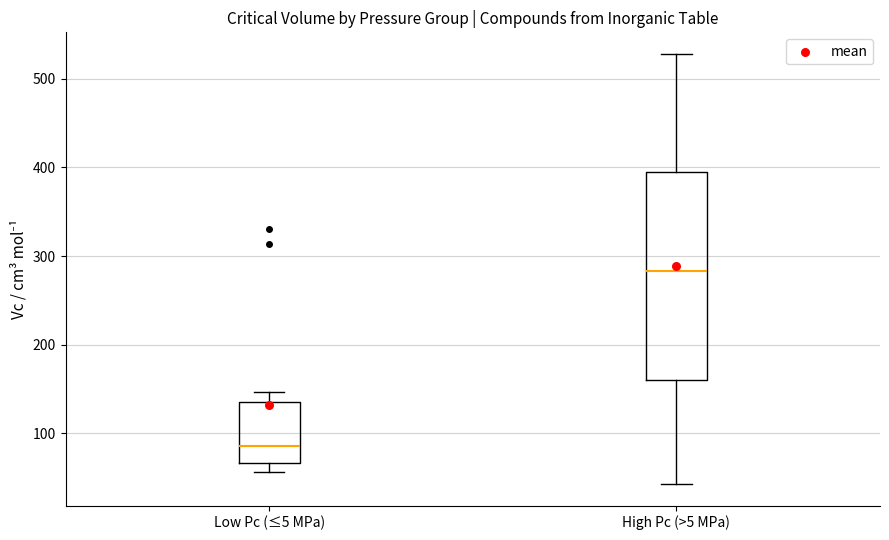

Where does the median line of the box for High Pc (>5 MPa) sit on the y-axis? The values are not printed on the chart, so give them approximately, as read against the axis.

280